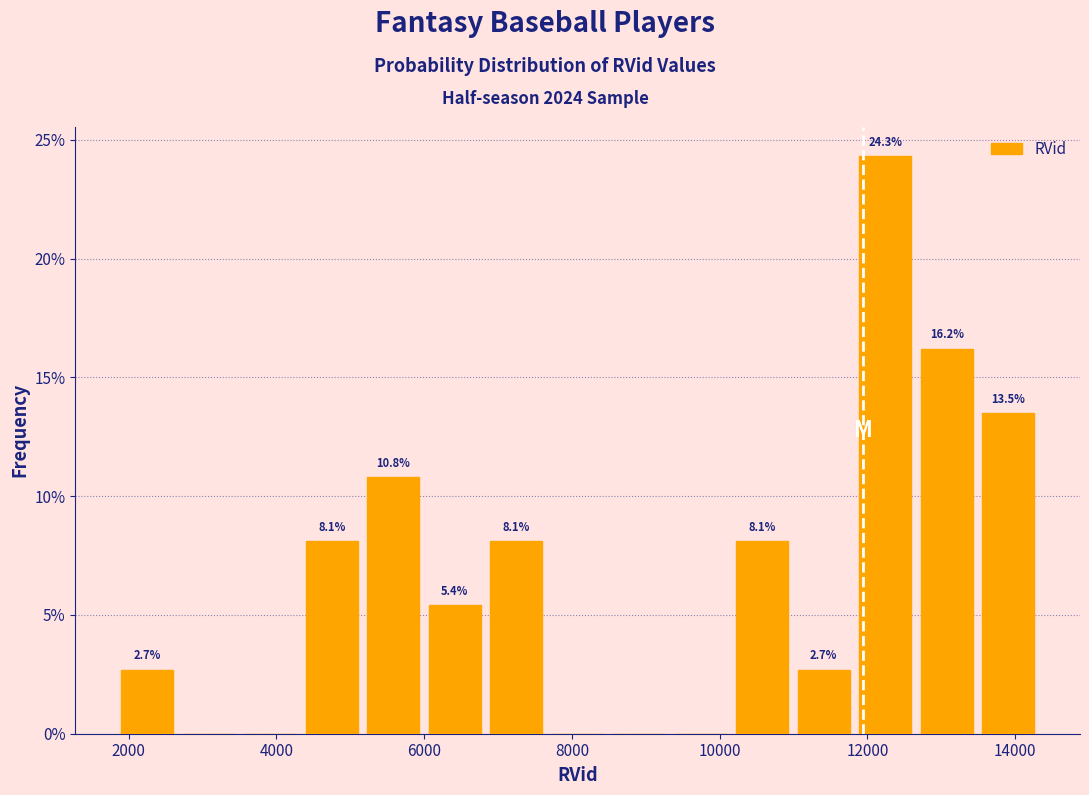

Over which range of the x-axis is the bar tallest?

11800 to 12600